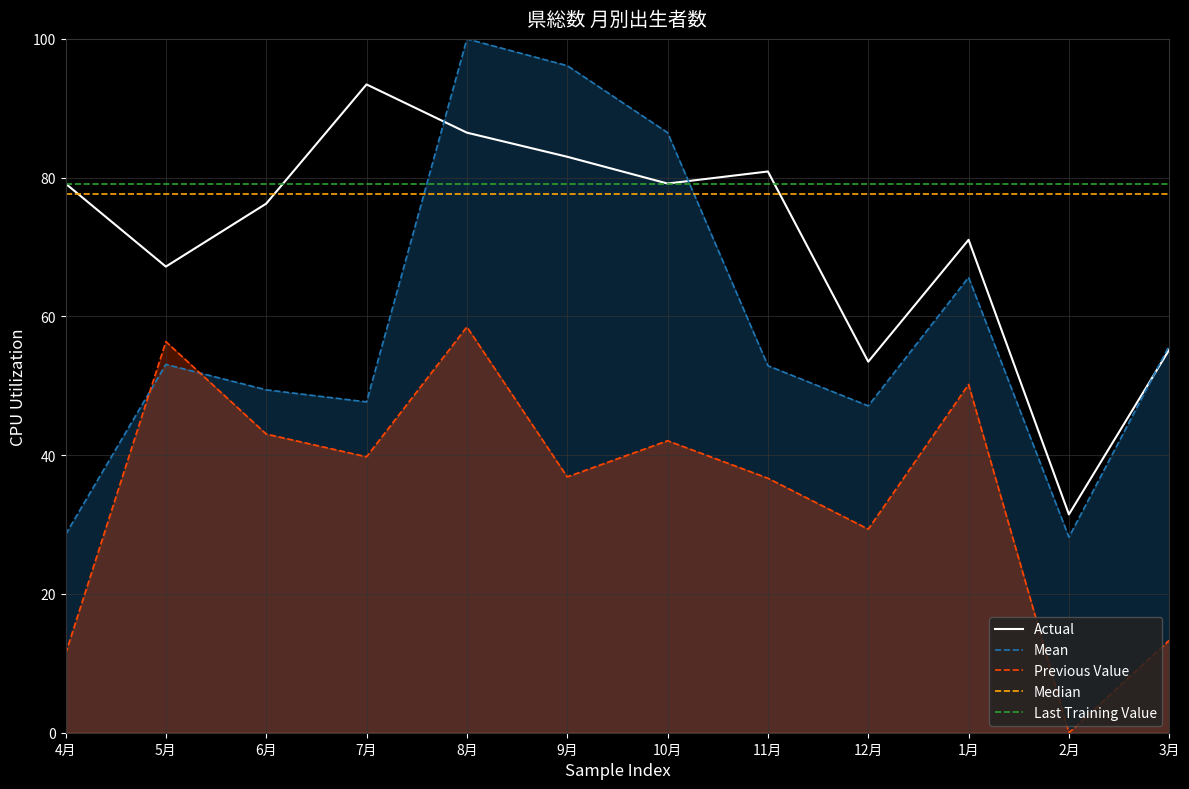

After their last crossing, which series has the higher values: Mean or Previous Value?

Mean